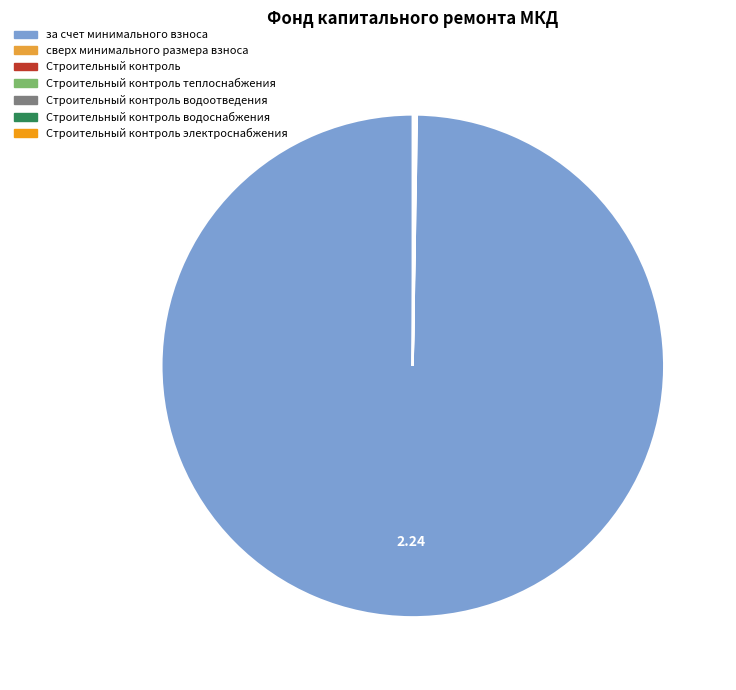

Is there any slice that represents more than half of the pie?

Yes